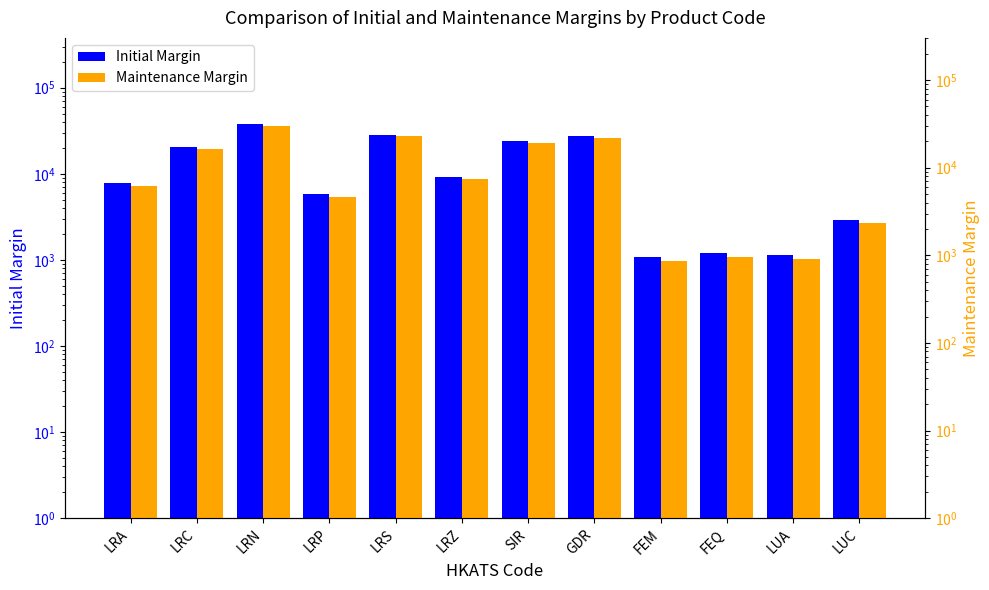

Which category has the highest value in the Maintenance Margin series?

LRN